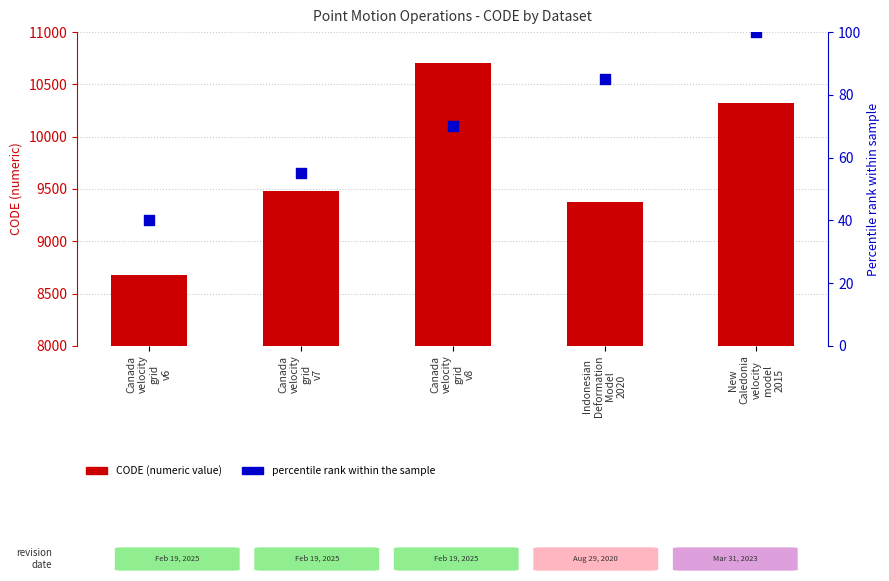

Which series reaches the minimum Y coordinate?

percentile rank within the sample